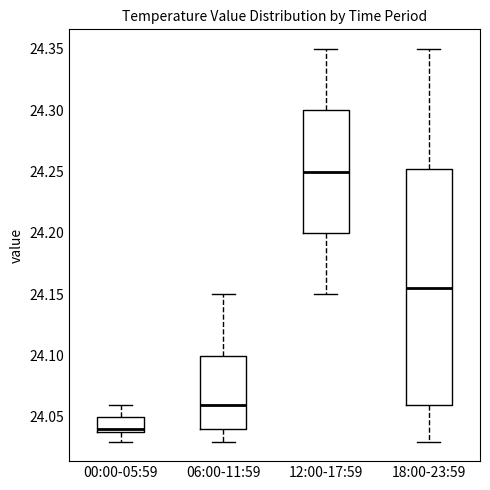

Reading left to right, transcribe this box plot: for each box, give where its median line is, the range the box spans, and where its two whiskers end, as read against the y-axis. The values are not printed on the chart, so give them approximately, as read against the axis.

00:00-05:59: median 24.040 (just above the box's lower edge), box 24.040 to 24.050, whiskers 24.030 to 24.060
06:00-11:59: median 24.060, box 24.040 to 24.100, whiskers 24.030 to 24.150
12:00-17:59: median 24.250, box 24.200 to 24.300, whiskers 24.150 to 24.350
18:00-23:59: median 24.155, box 24.060 to 24.255, whiskers 24.030 to 24.350